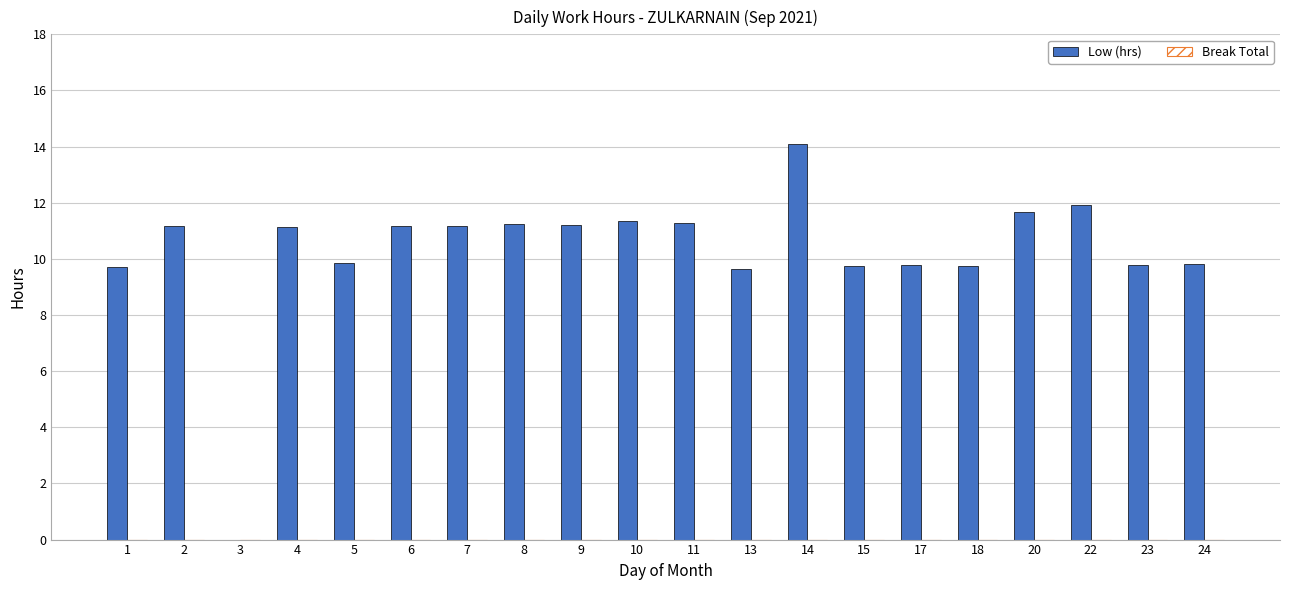

What is the sum of the values at 22 and 3?

11.9